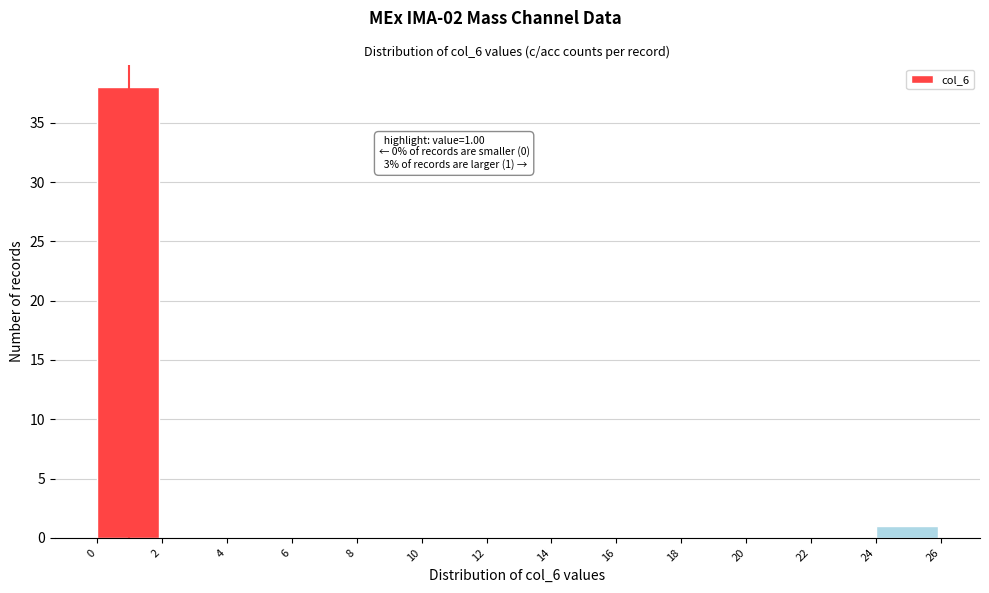

Over which range of the x-axis is the bar tallest?

0 to 2